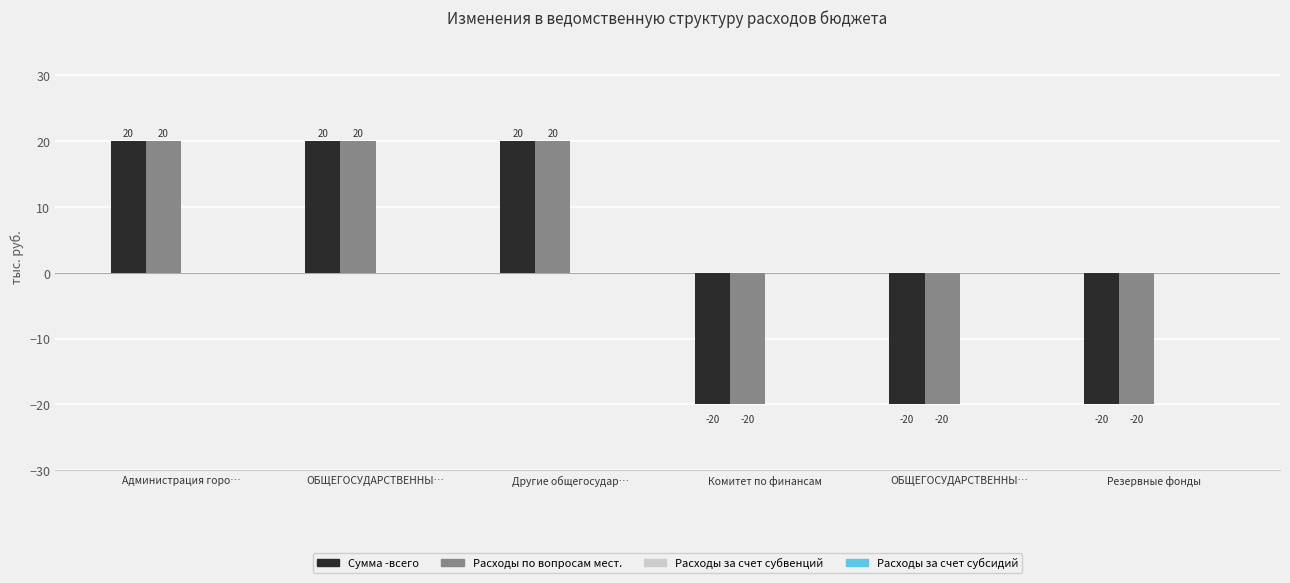

How many distinct data groups are displayed?

2